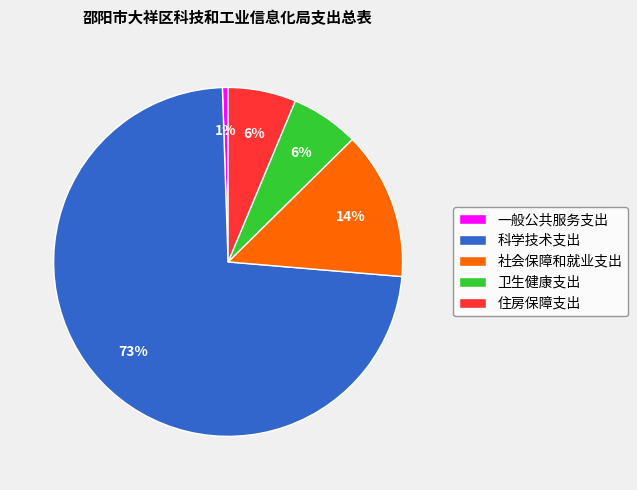

Combined, do 卫生健康支出 and 住房保障支出 account for over 50%?

No